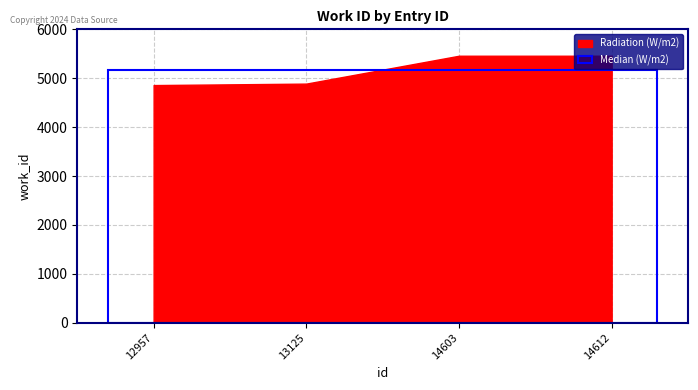

What is the difference between the maximum and minimum values?

600